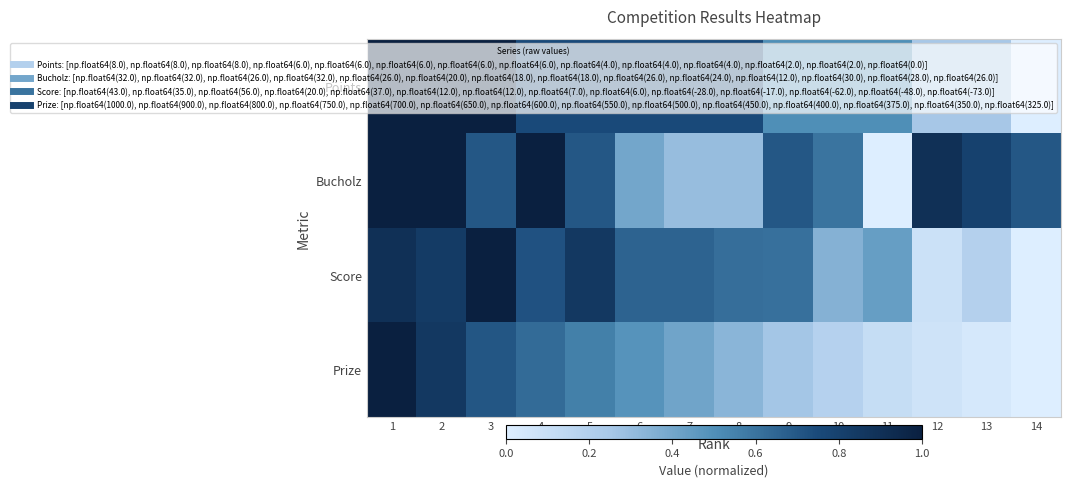

What is the greatest value displayed?

1.0